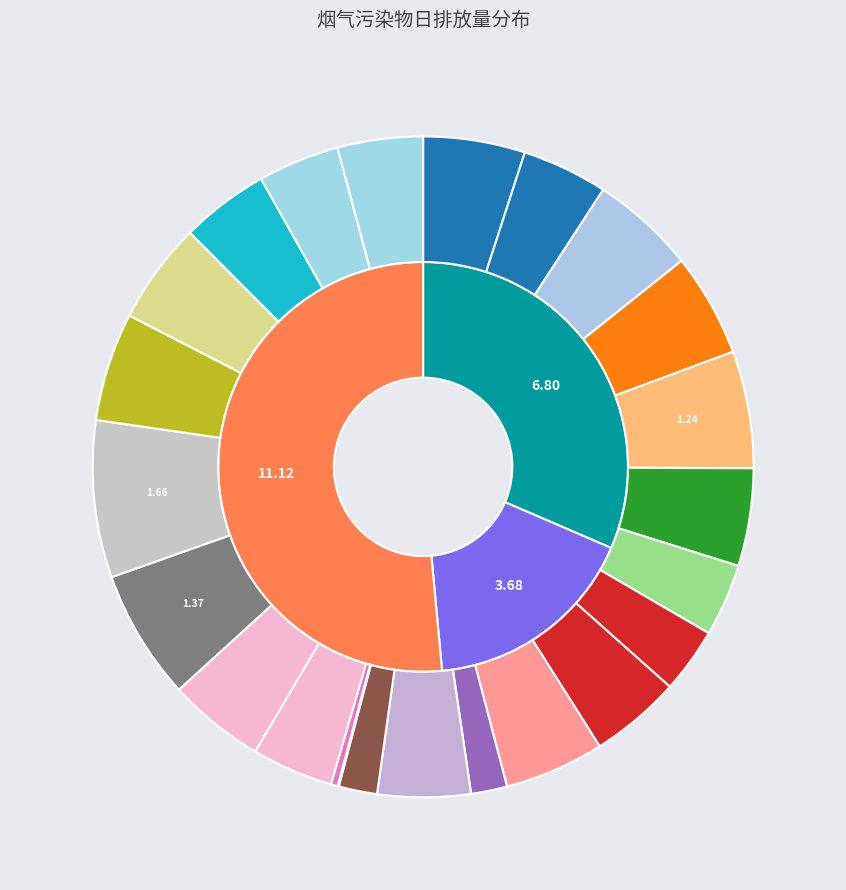

To the nearest percent, what is the combined percentage of 08~09 and 01~02?

5%